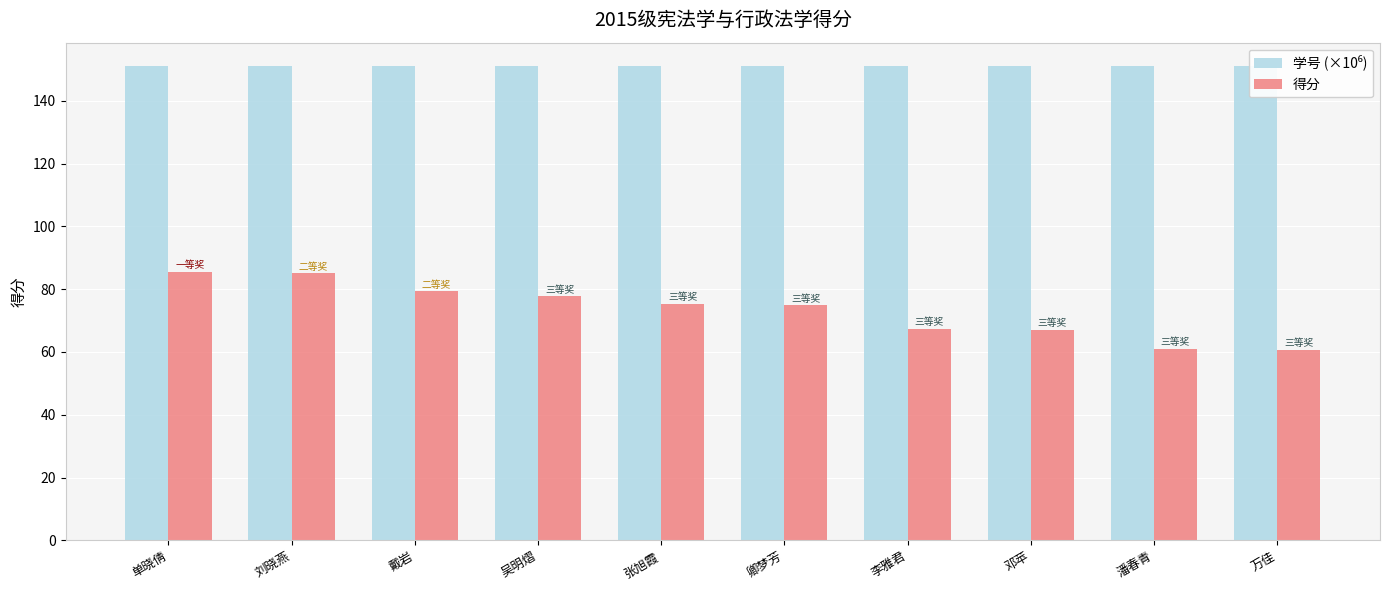

Between 吴明熠 and 万佳, which series saw the biggest shift?

得分